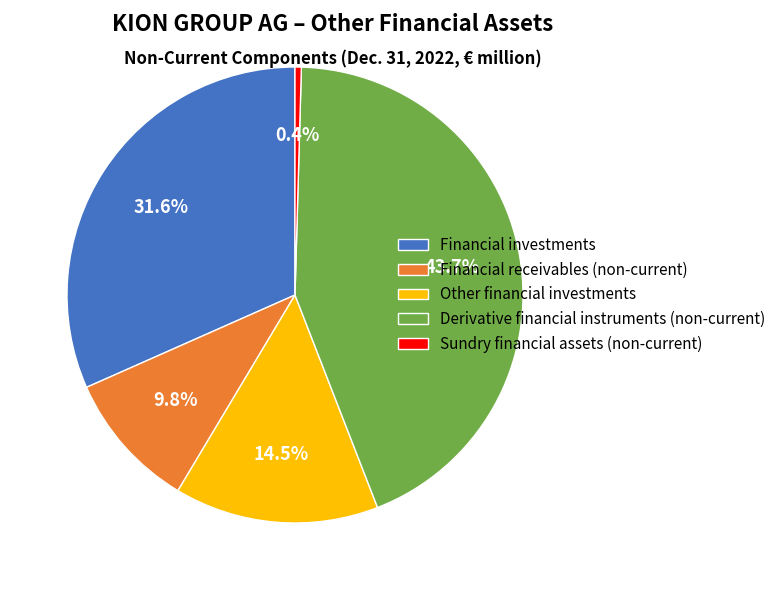

Count the number of slices in the pie.

5